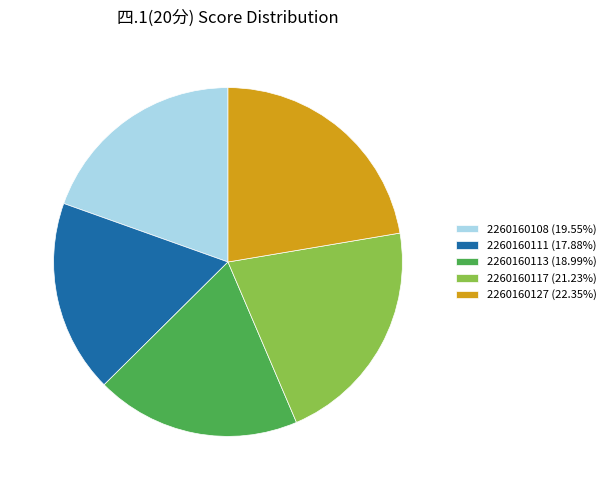

True or false: 2260160113 accounts for 8% of the total.

False